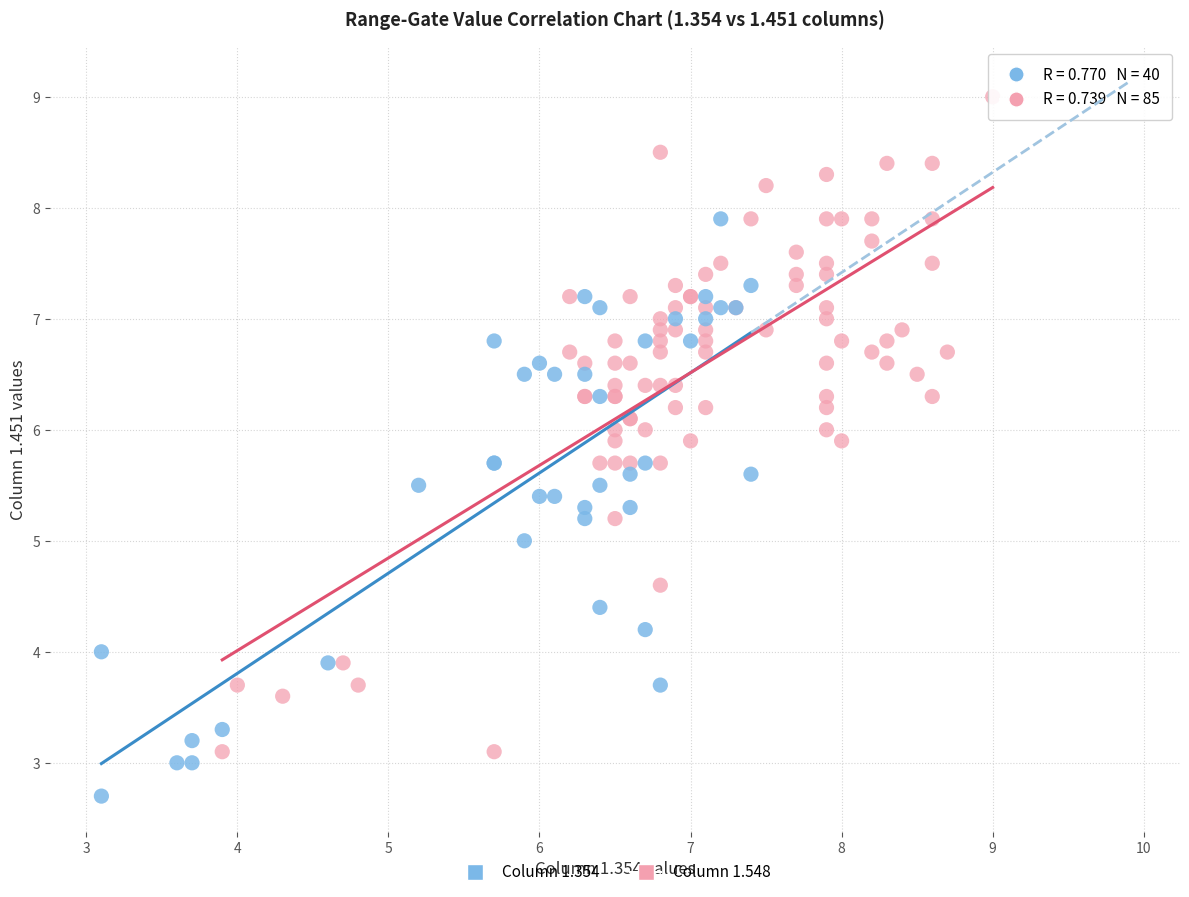

Which series contains the lowest Y value?

Column 1.354